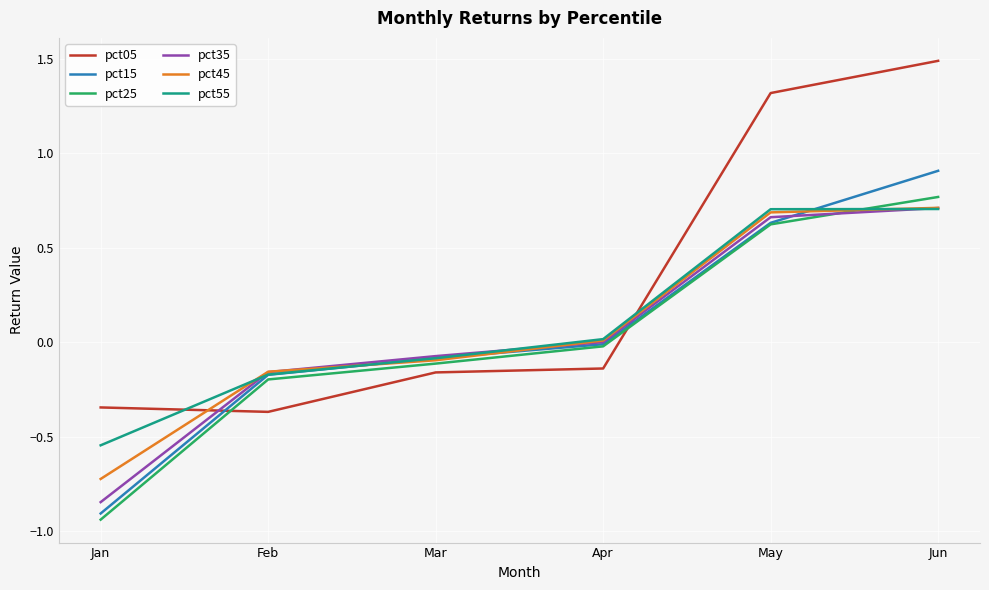

At Jan, list the series in order from smallest to largest.

pct25, pct15, pct35, pct45, pct55, pct05